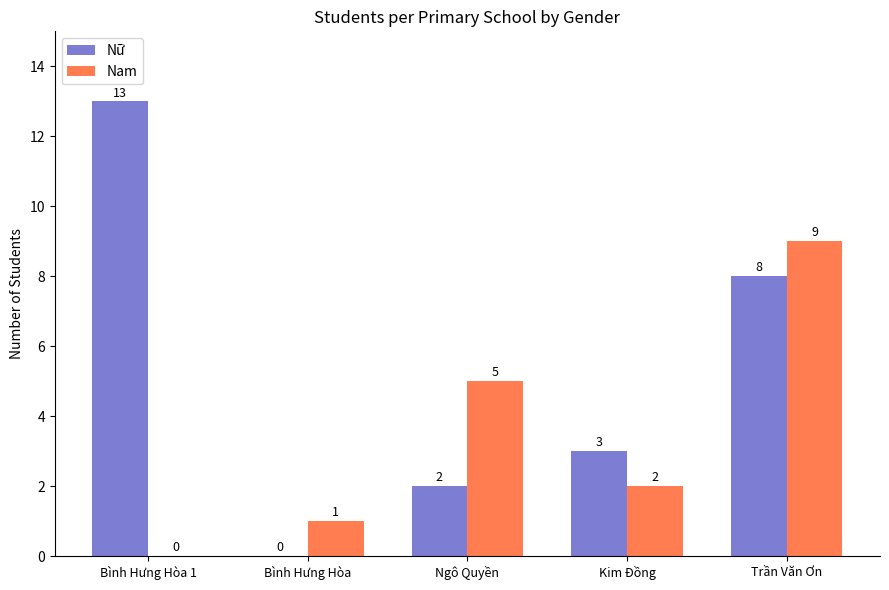

Where does the Nữ series first go above 3?

Bình Hưng Hòa 1